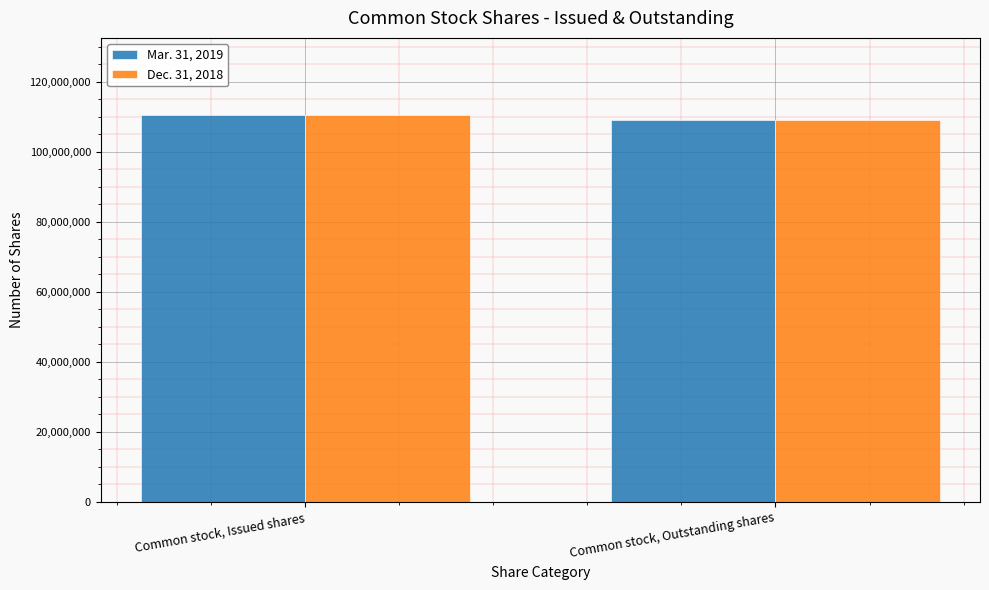

The Dec. 31, 2018 series shows 109017708 at Common stock, Outstanding shares. True or false?

True